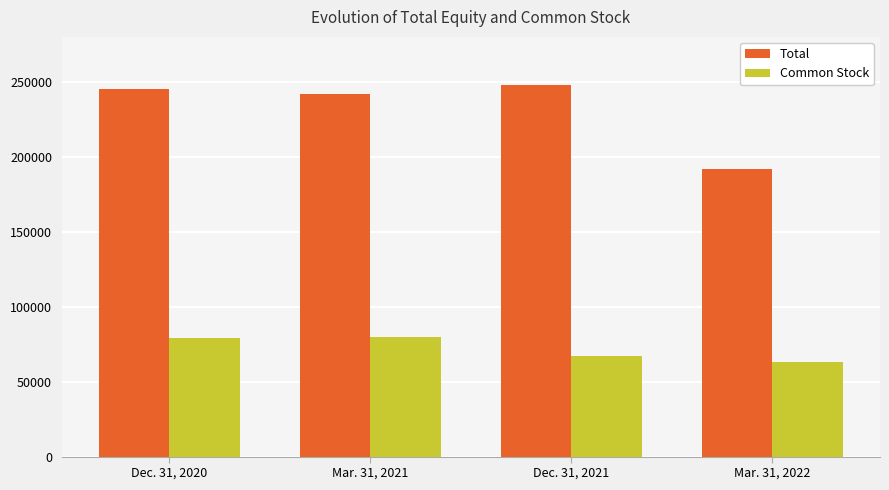

Which series has the largest range (max minus min)?

Total